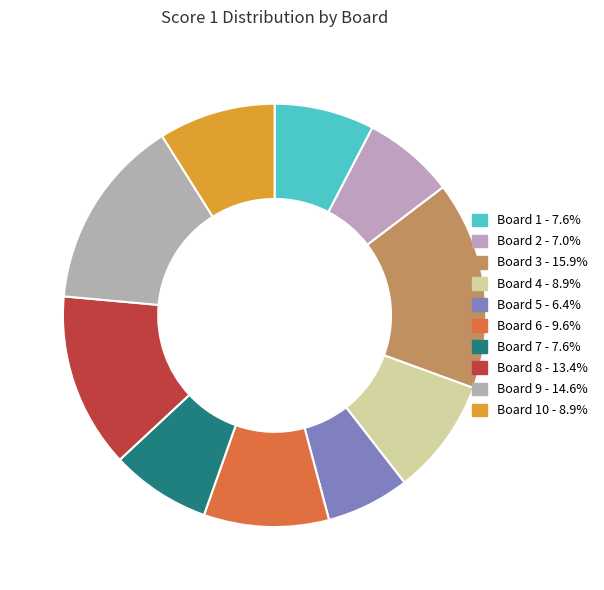

Count the number of slices in the pie.

10